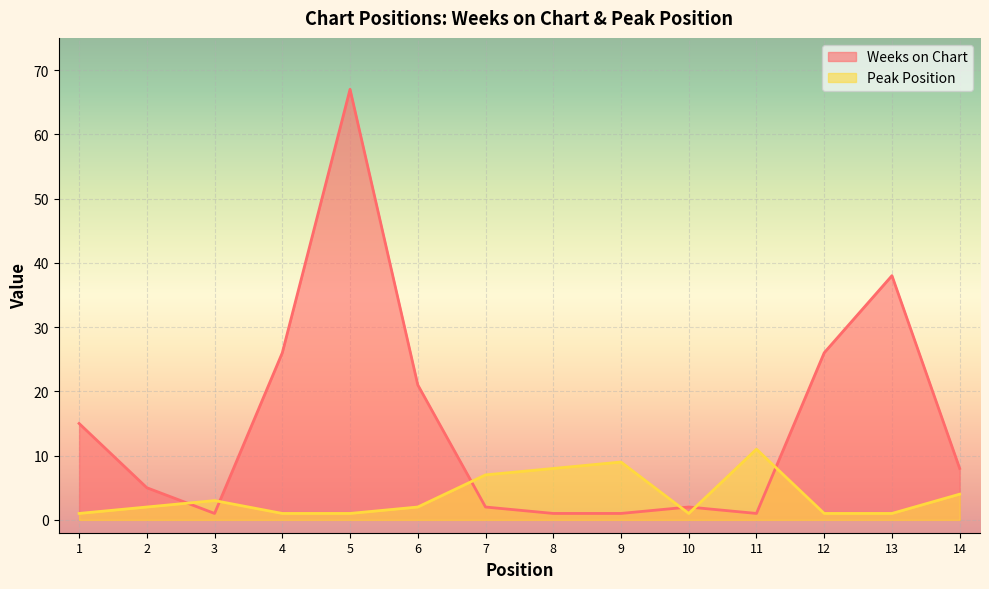

After their last crossing, which series has the higher values: Peak Position or Weeks on Chart?

Weeks on Chart